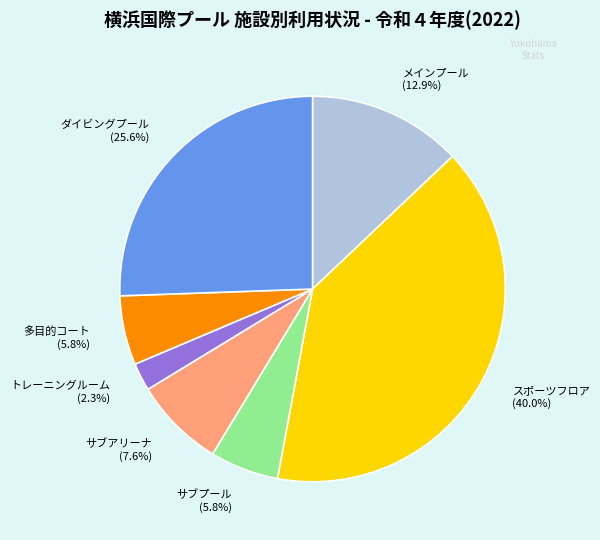

Which category has the biggest portion of the pie?

スポーツフロア